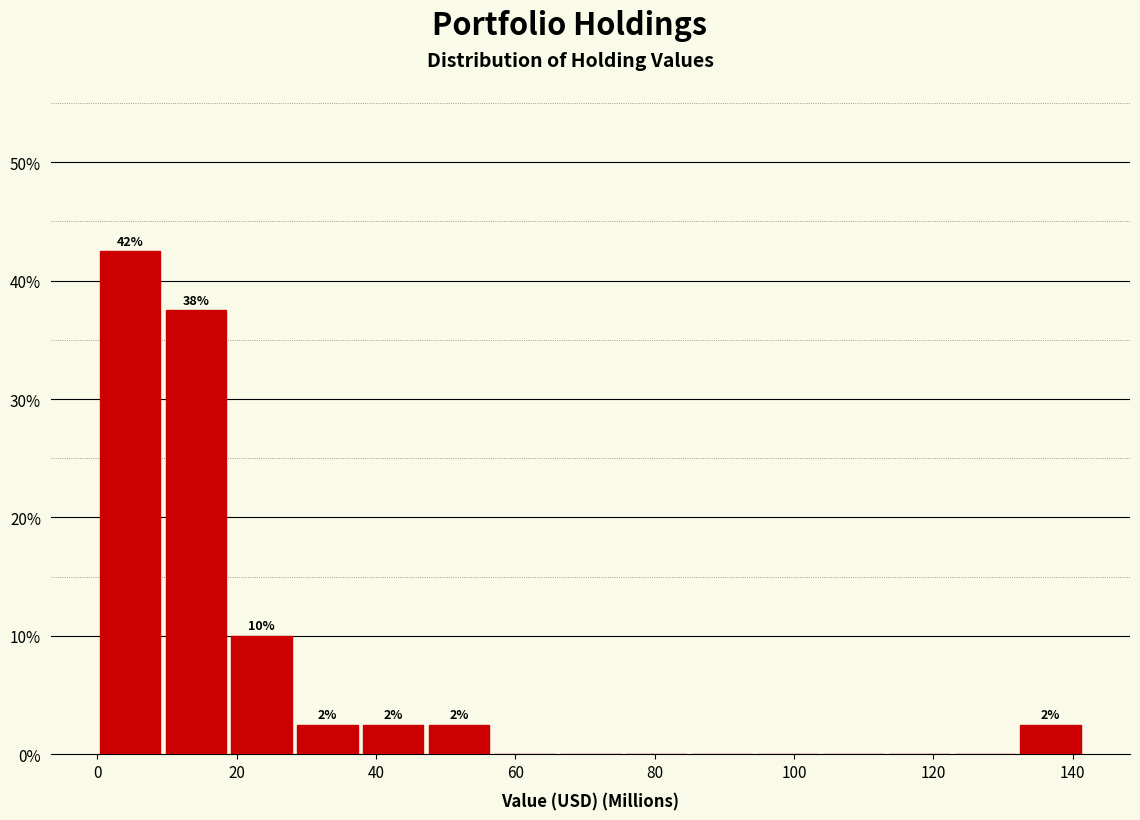

Over which range of the x-axis is the bar tallest?

0 to 10